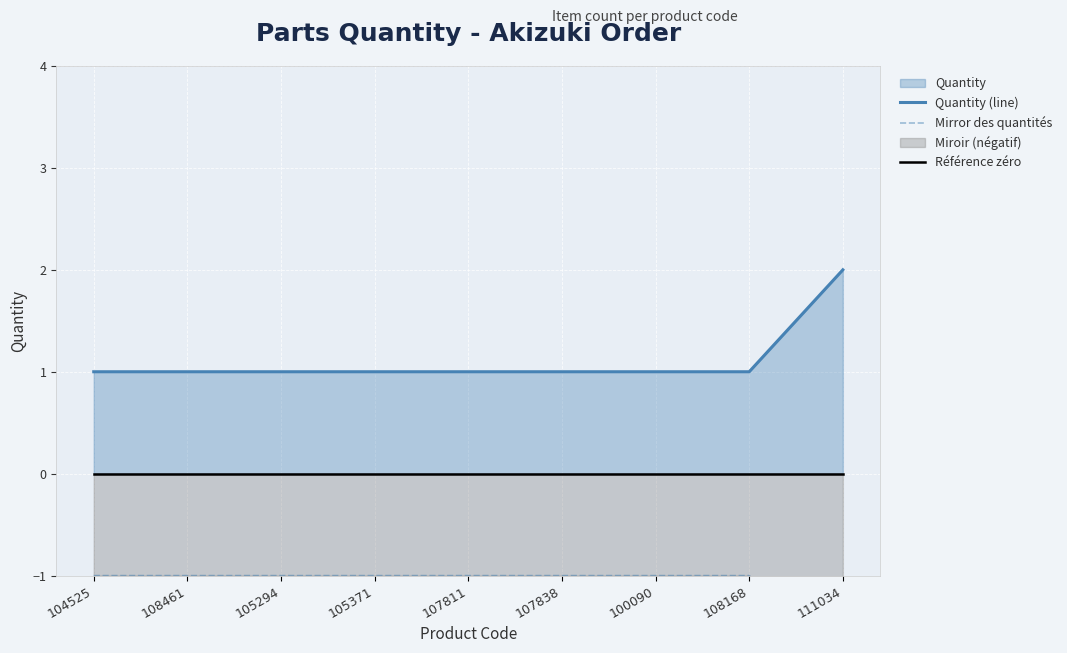

Does the chart display data point markers on the line(s)?

No